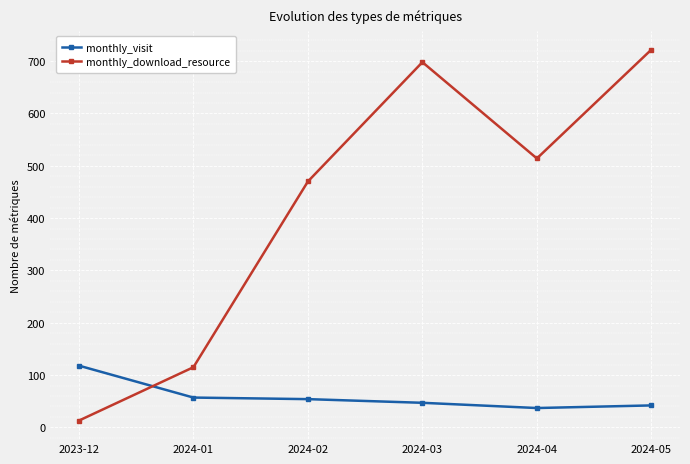

What are all the series names shown in the legend?

monthly_visit, monthly_download_resource